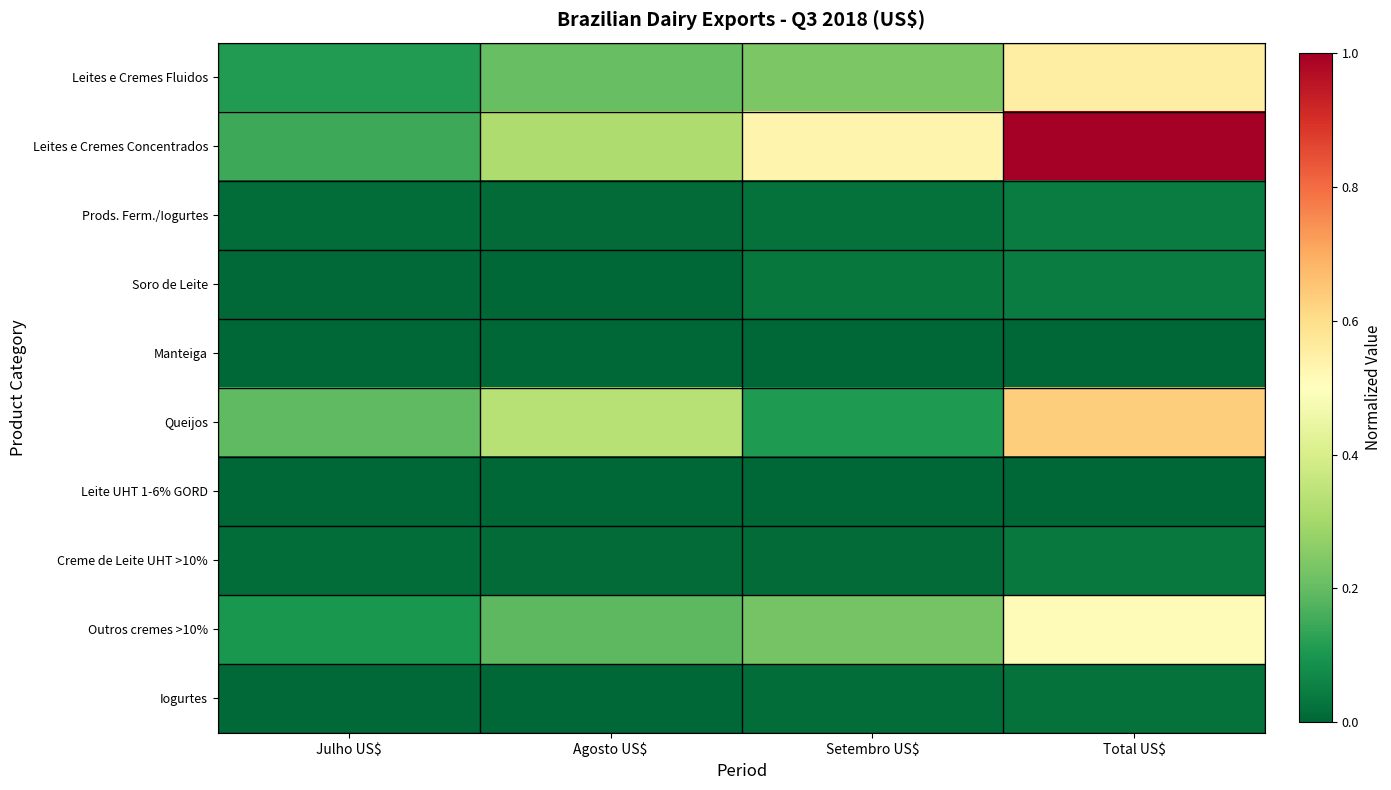

Which series has the largest total across all categories?

Leites e Cremes Concentrados